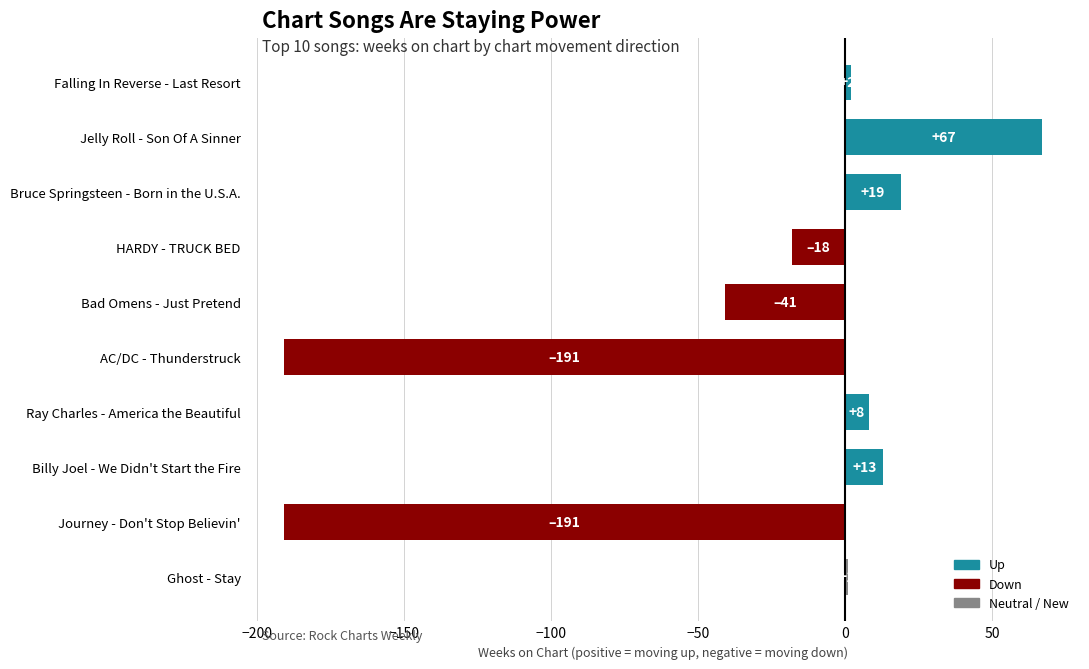

The chart shows a value of 4 at Billy Joel - We Didn't Start the Fire. True or false?

False